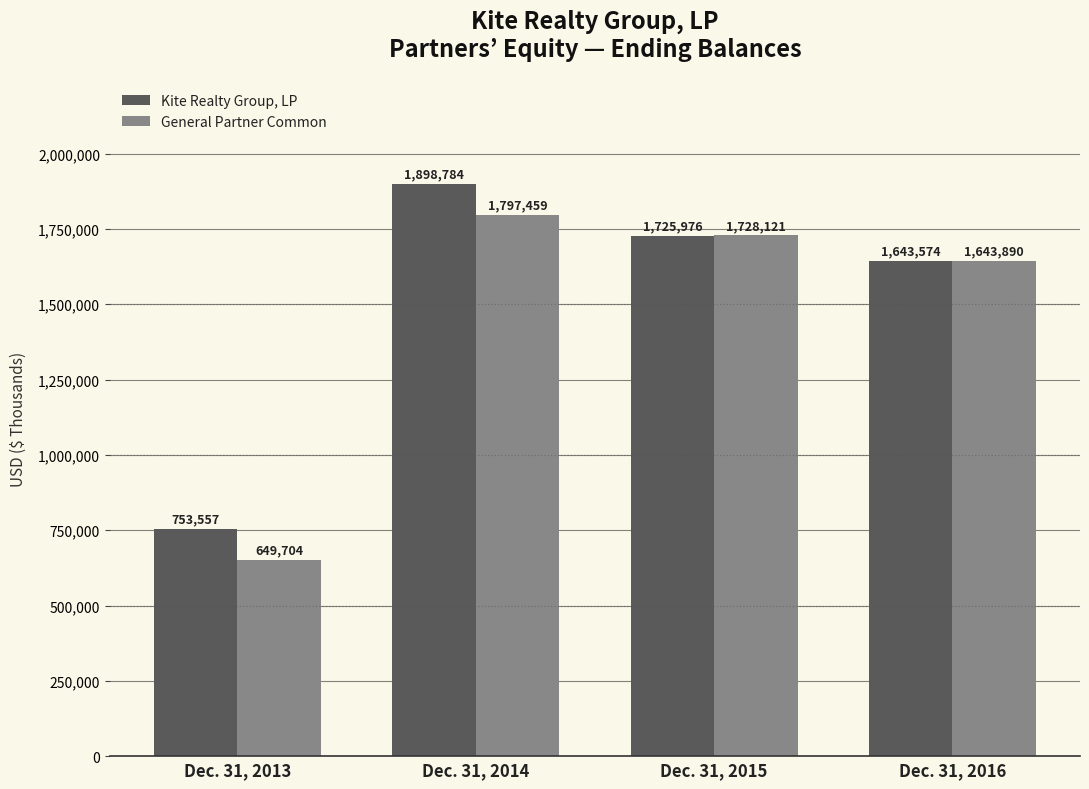

What is the value of the Kite Realty Group, LP bar at the 1st from the left?

753557